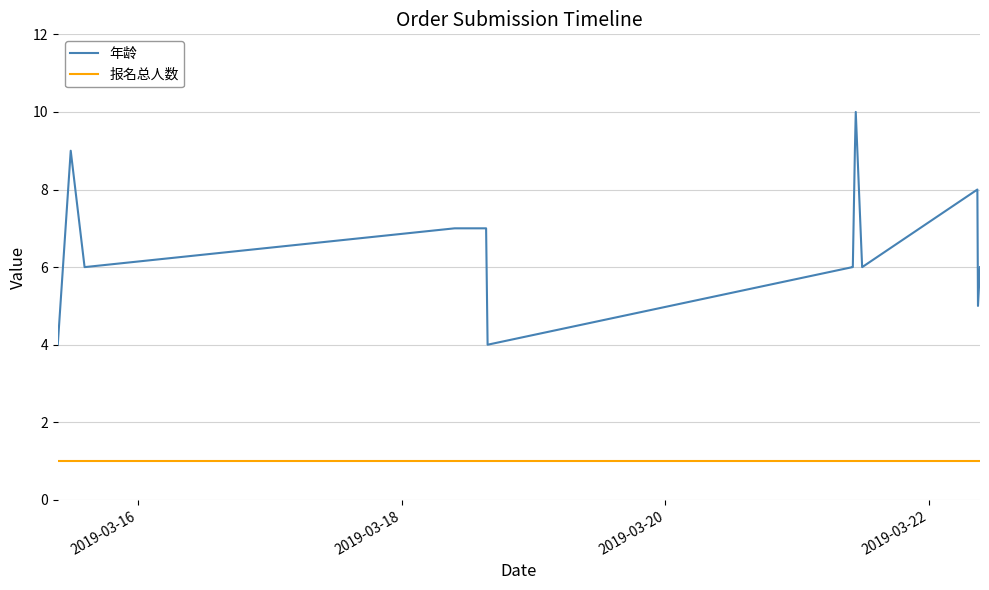

Which series has the largest total across all categories?

年龄